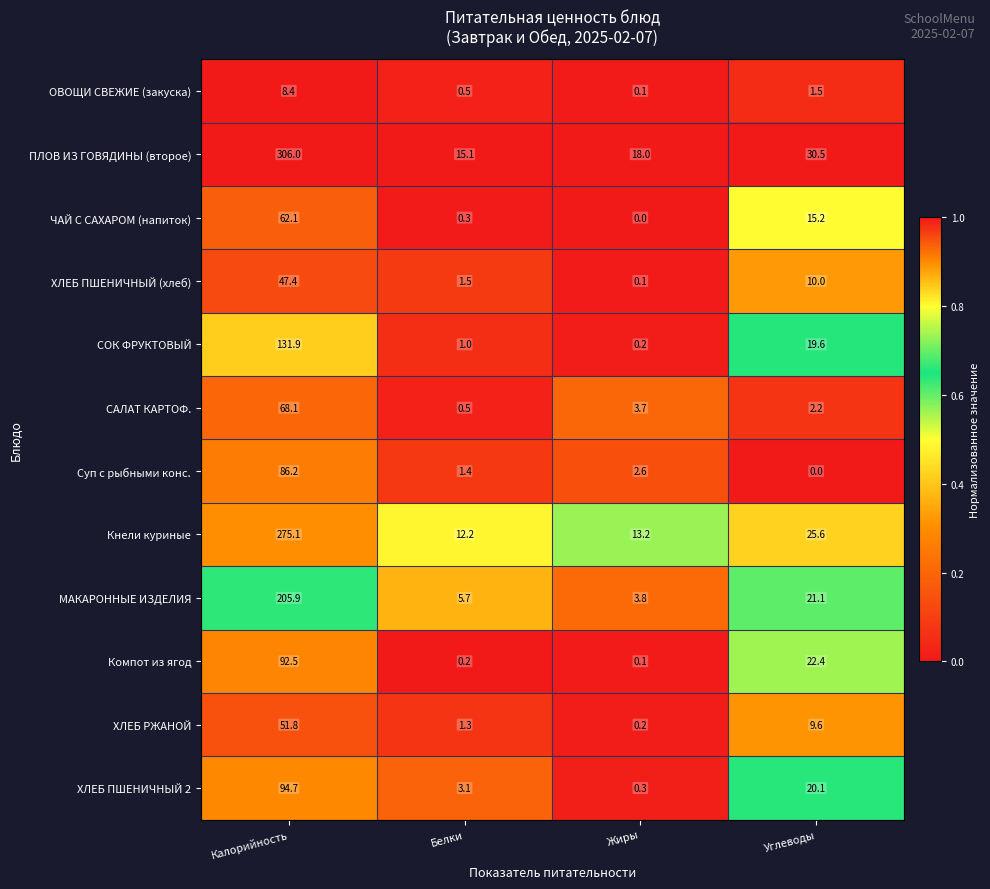

Which series has the largest range (max minus min)?

ПЛОВ ИЗ ГОВЯДИНЫ (второе)